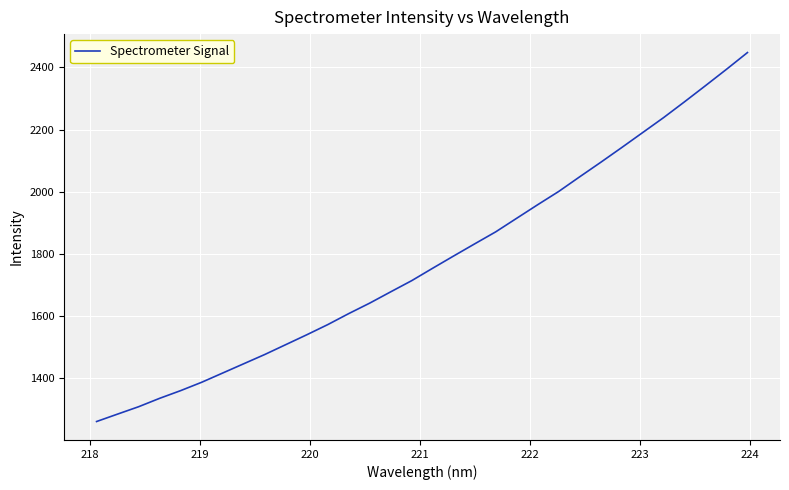

What is the average value?

1776.9